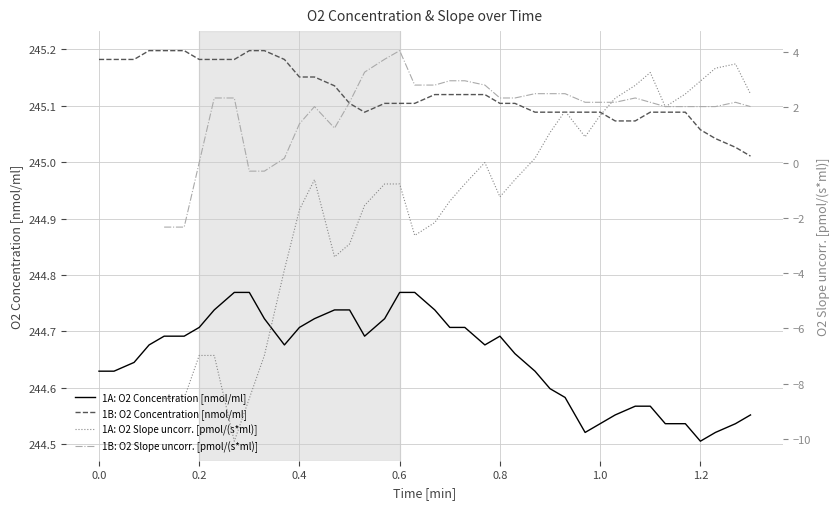

Does the chart have visible grid lines?

Yes